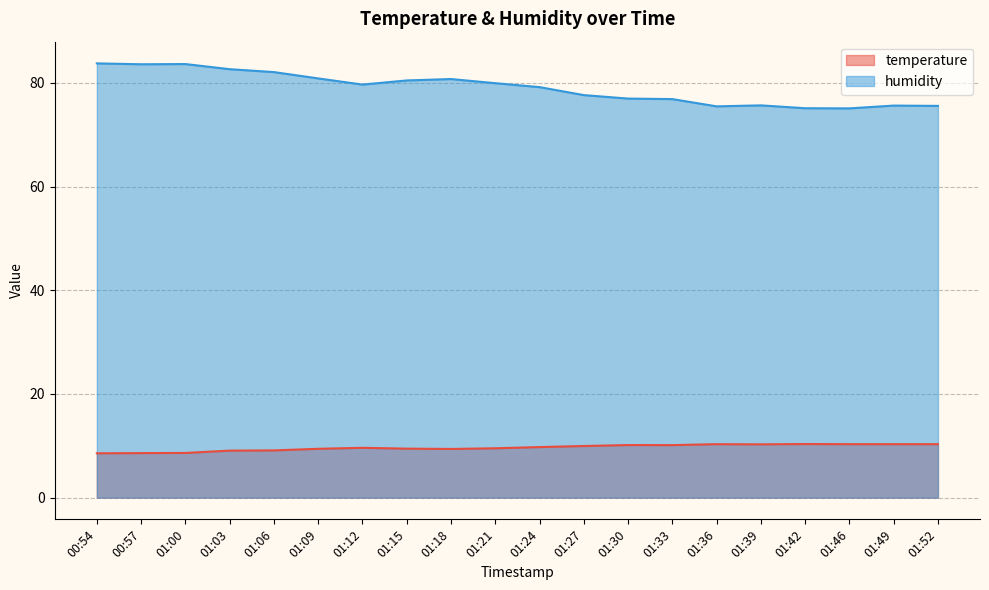

Reading right to left, what are all the values shown in this chart?

temperature: 01:52=10.3	01:49=10.3	01:46=10.3	01:42=10.3	01:39=10.3	01:36=10.3	01:33=10.1	01:30=10.1	01:27=10.0	01:24=9.8	01:21=9.5	01:18=9.4	01:15=9.4	01:12=9.6	01:09=9.4	01:06=9.1	01:03=9.1	01:00=8.6	00:57=8.6	00:54=8.6
humidity: 01:52=75.6	01:49=75.6	01:46=75.1	01:42=75.1	01:39=75.7	01:36=75.5	01:33=76.9	01:30=77.0	01:27=77.7	01:24=79.2	01:21=80.0	01:18=80.8	01:15=80.5	01:12=79.7	01:09=80.9	01:06=82.1	01:03=82.7	01:00=83.6	00:57=83.6	00:54=83.8